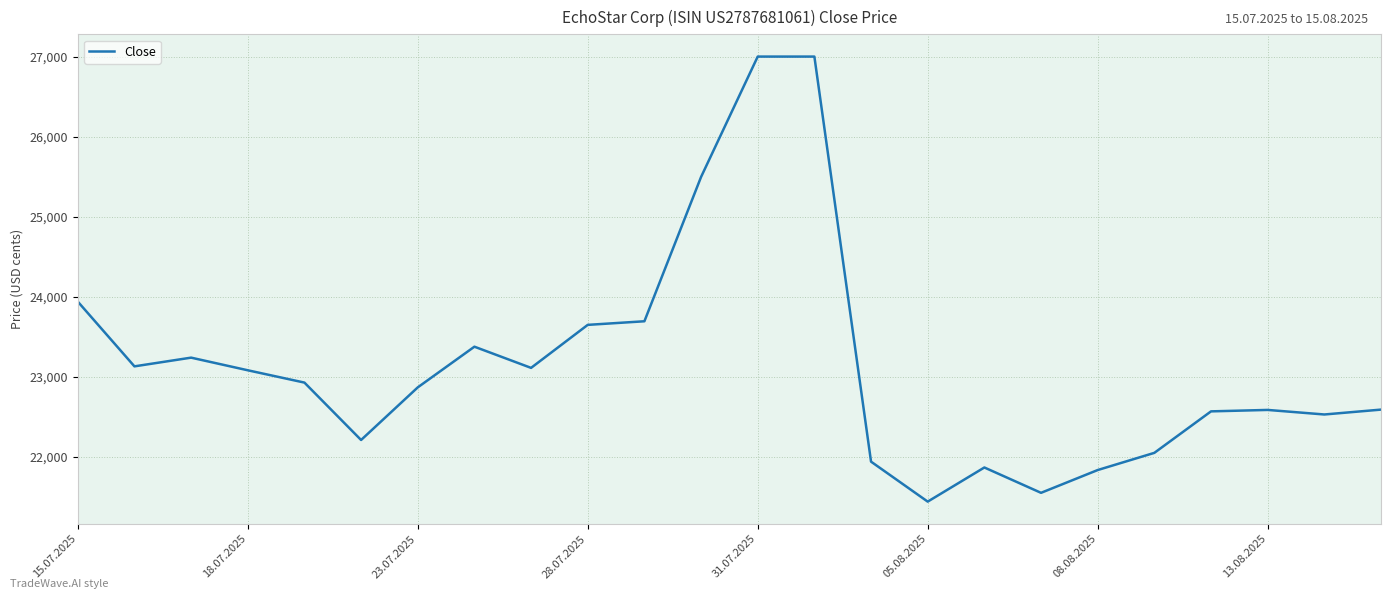

What is the maximum value shown in the chart?

27003